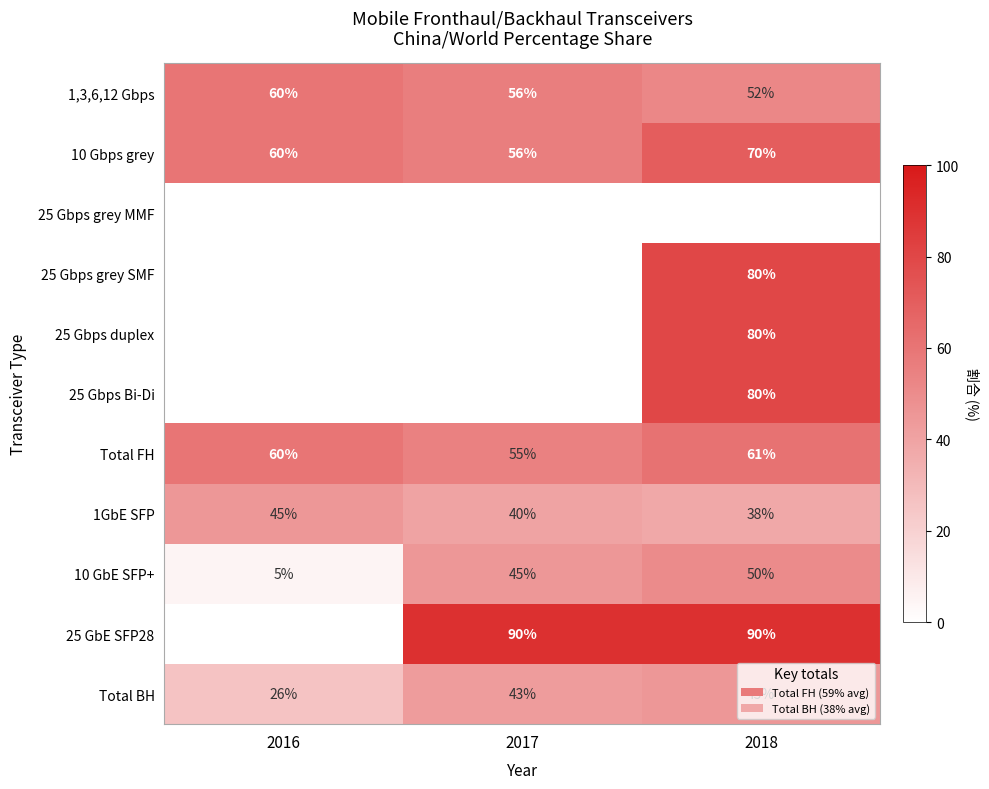

What is the difference between the 1,3,6,12 Gbps values at 2018 and 2016?

8